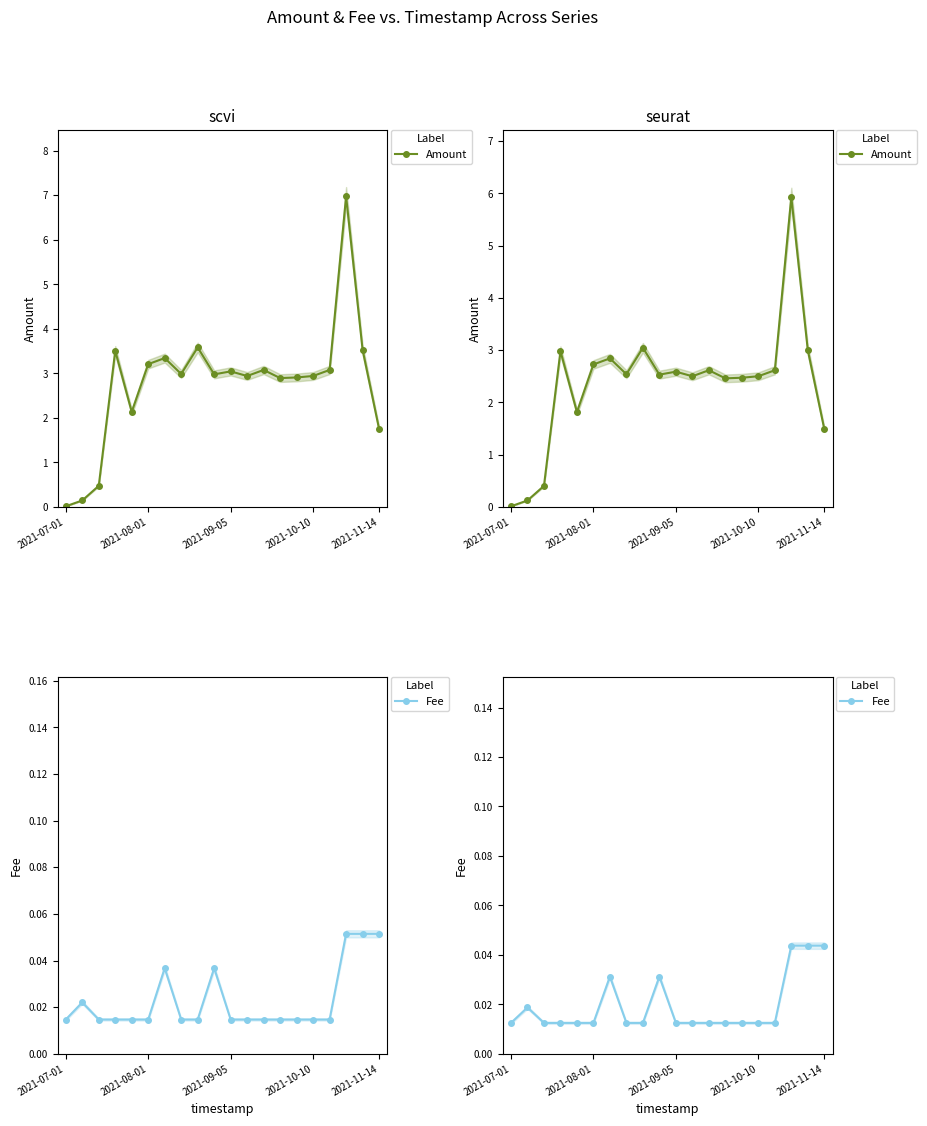

What is the value of the Amount point at the 8th from the left?

2.5